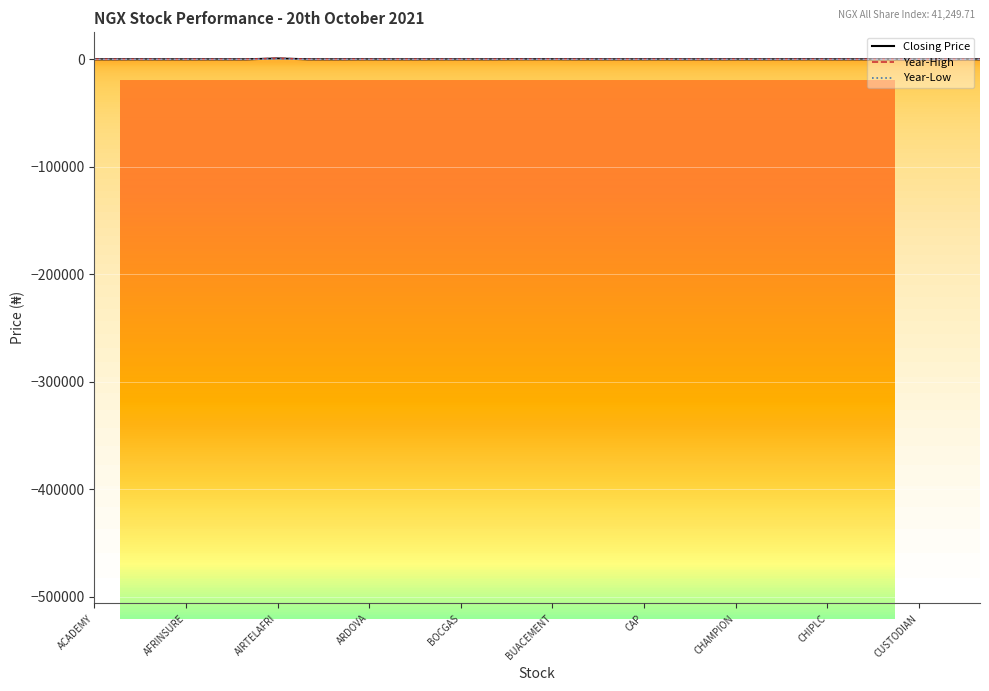

Rank the series by their average value, from lowest to highest.

Year-Low, Closing Price, Year-High